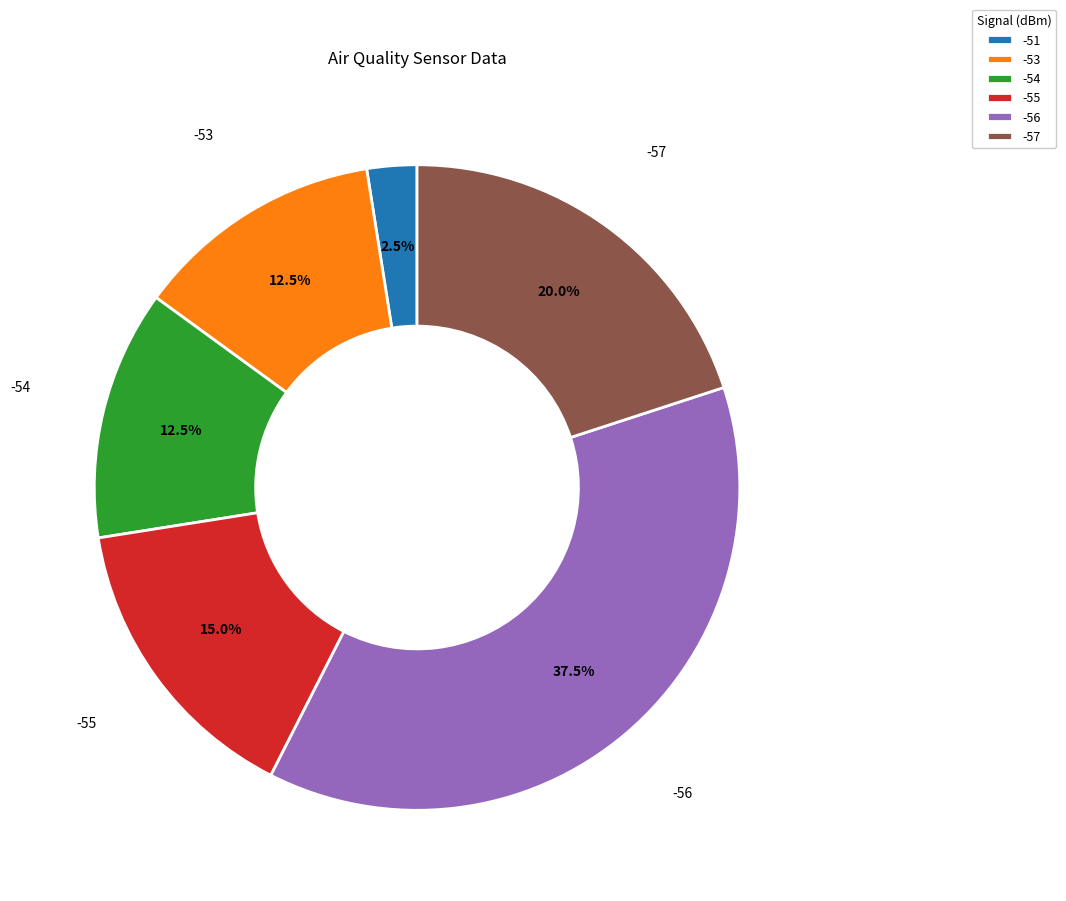

Does any single category account for the majority?

No